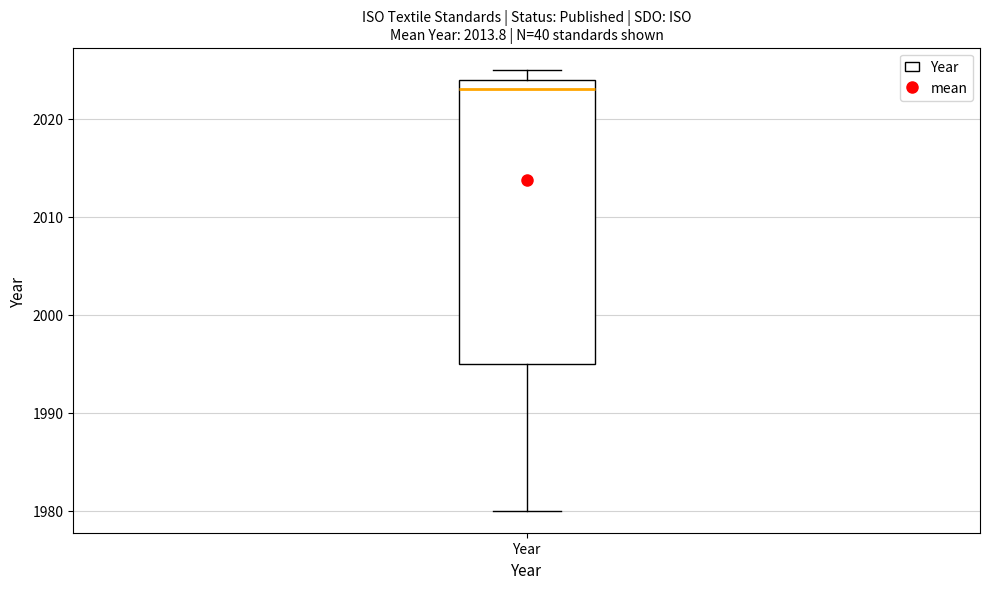

Where does the lower whisker of the box for Year end on the y-axis? The values are not printed on the chart, so give them approximately, as read against the axis.

1980